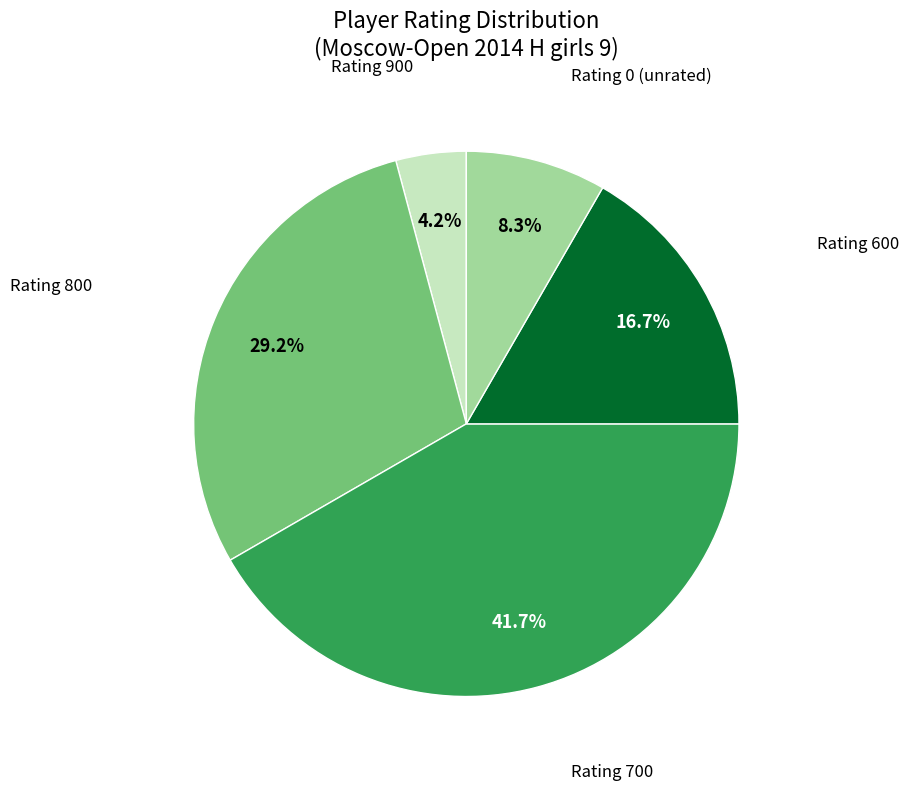

To the nearest percent, what is the average slice percentage?

20%